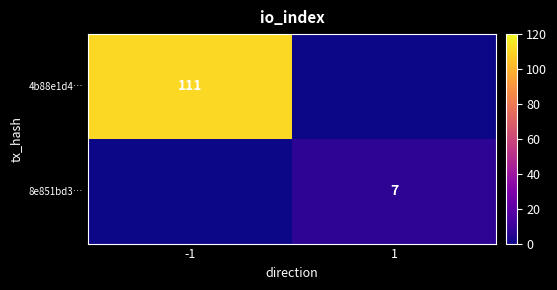

Is it true that 4b88e1d4… equals 111 at -1?

True